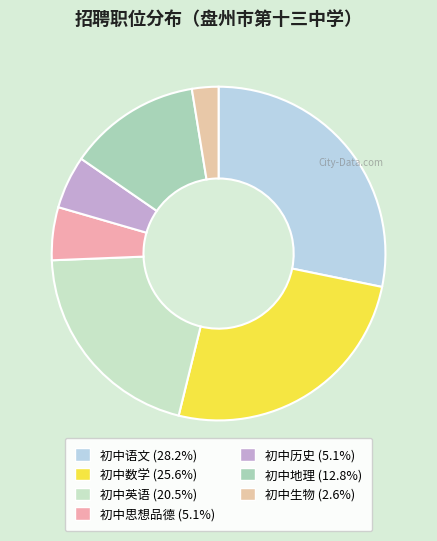

Count the number of slices in the pie.

7